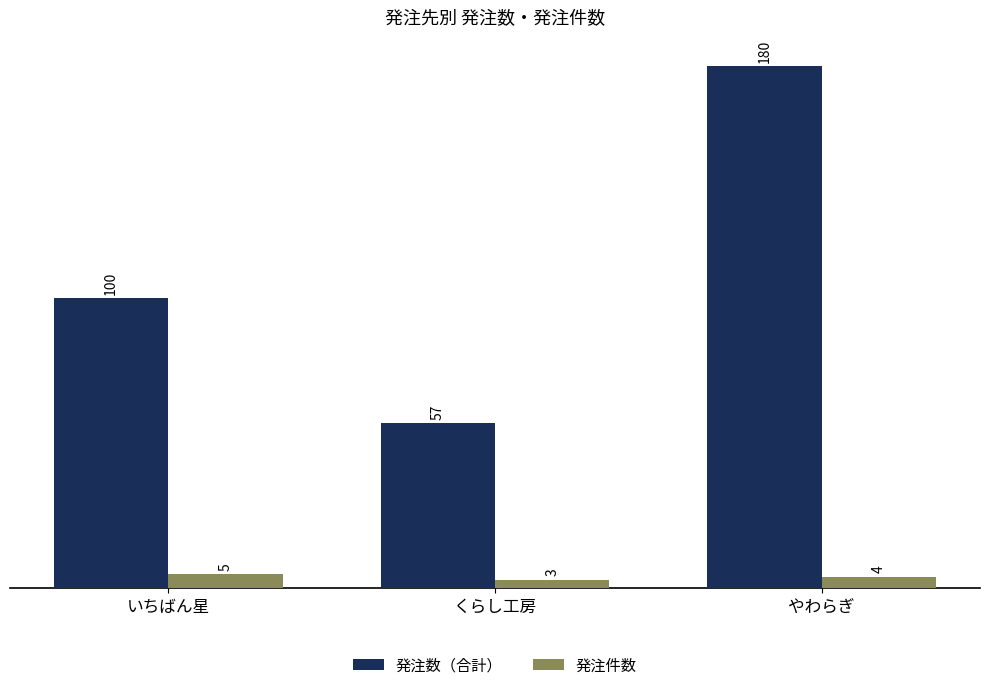

The 発注件数 series shows 5 at いちばん星. True or false?

True